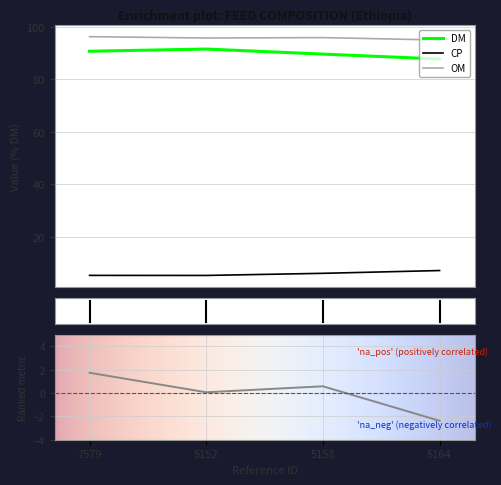

At which category does CP reach its first local valley?

5152